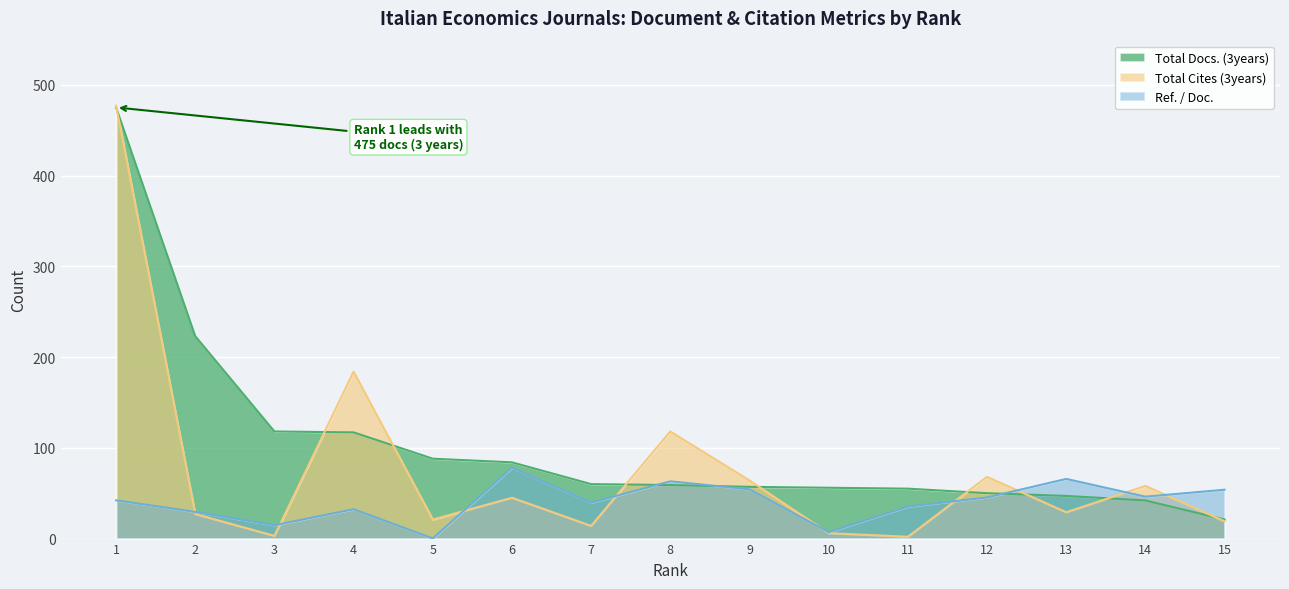

Which series ends up on top after the final intersection of Ref. / Doc. and Total Cites (3years)?

Ref. / Doc.